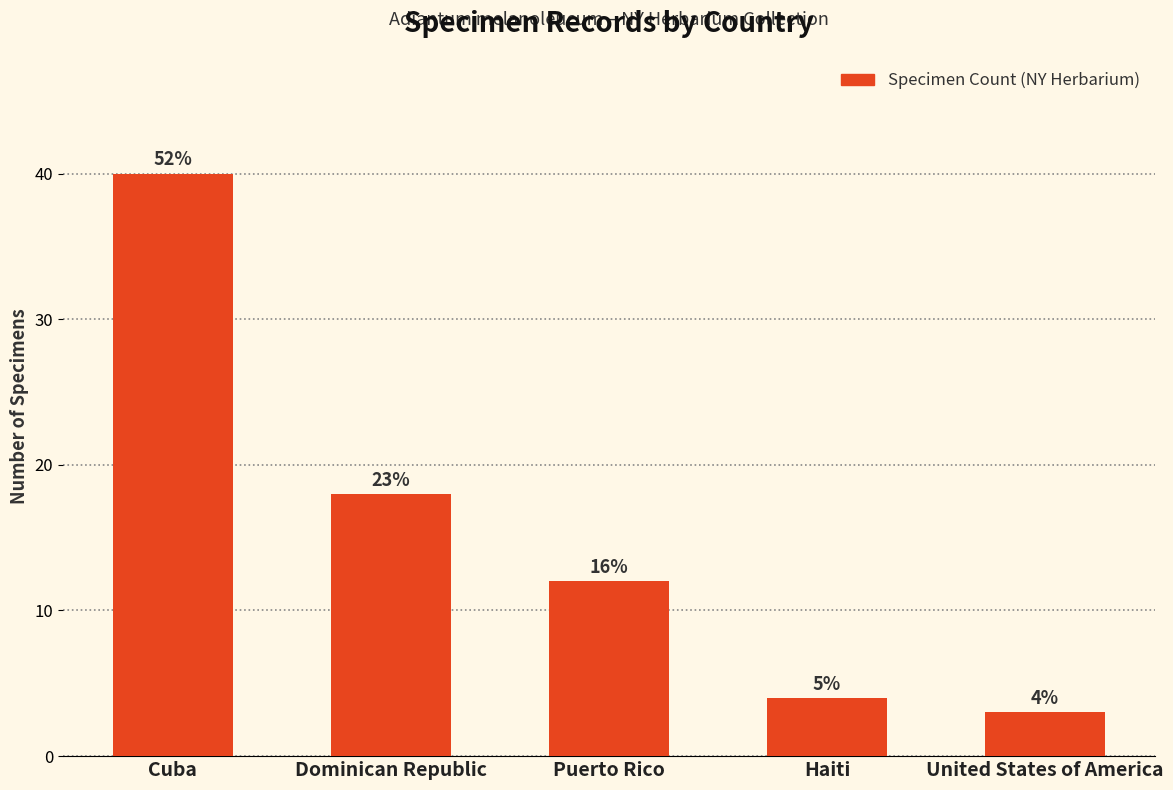

Are the bars horizontal?

No